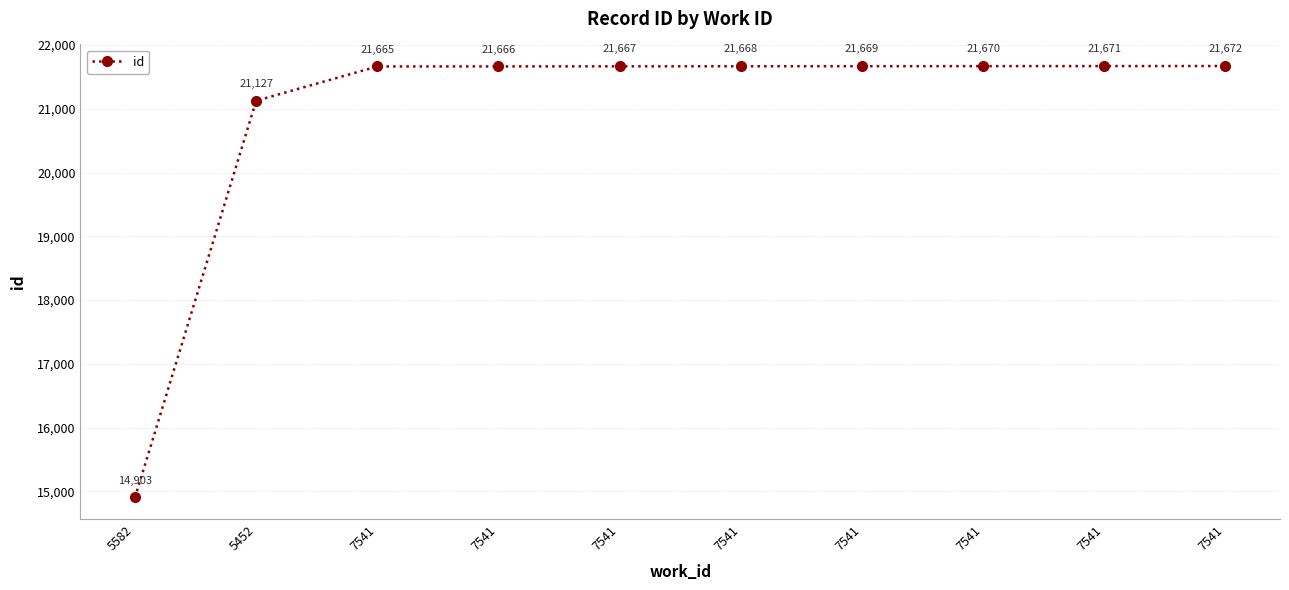

How many series are shown in this chart?

1